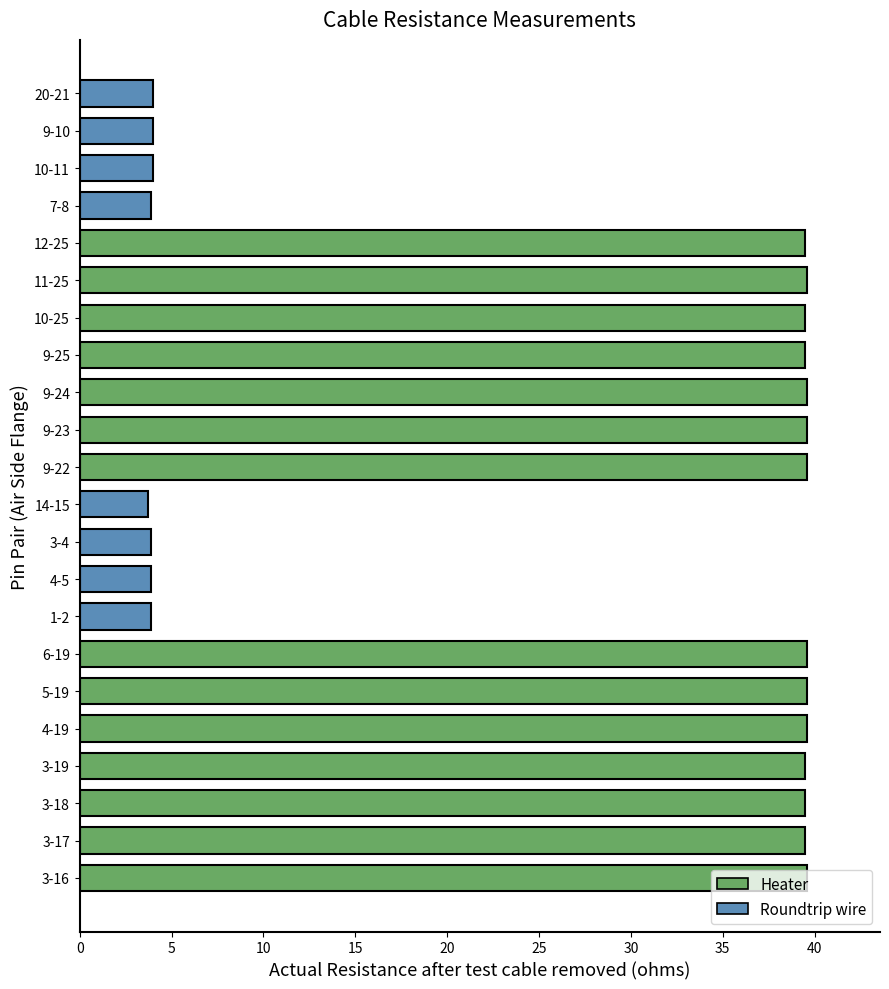

Are the bars grouped side by side (vs. stacked)?

No